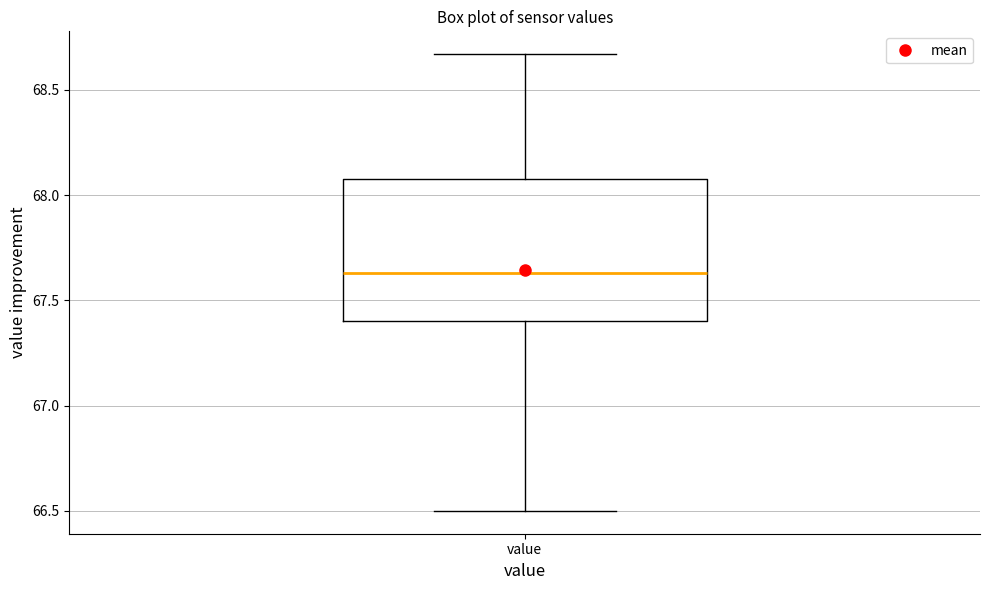

Transcribe this box plot: give where the median line is, the range the box spans, and where the two whiskers end, as read against the y-axis. The values are not printed on the chart, so give them approximately, as read against the axis.

median 67.65, box 67.40 to 68.10, whiskers 66.50 to 68.65